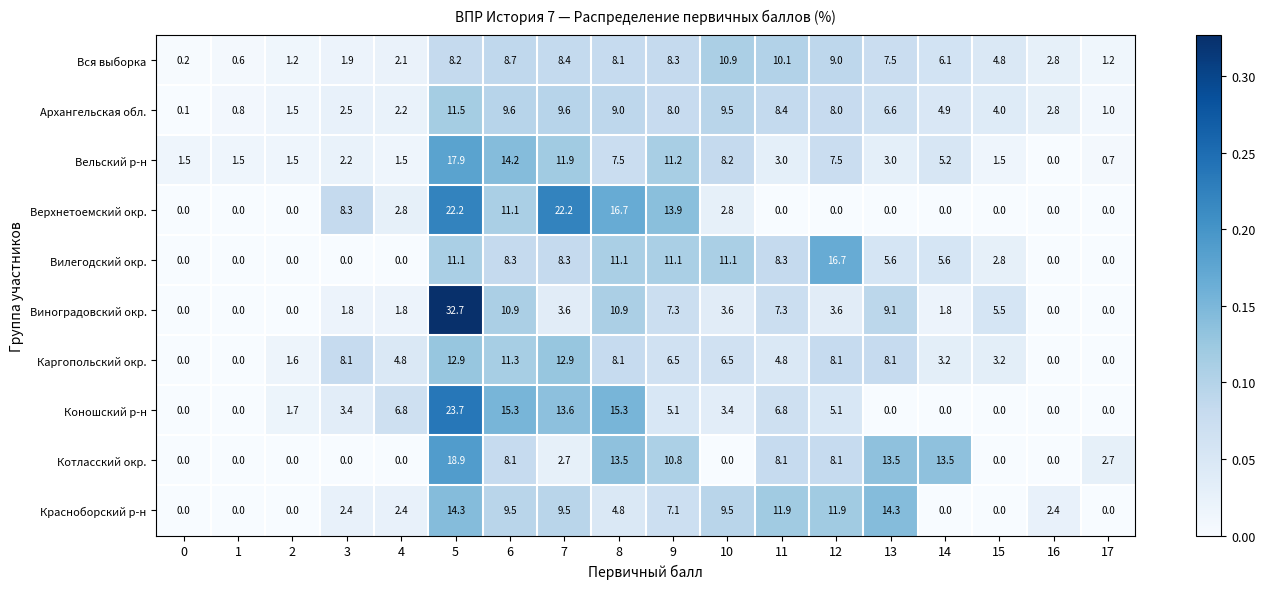

Which series has the largest total across all categories?

Коношский р-н